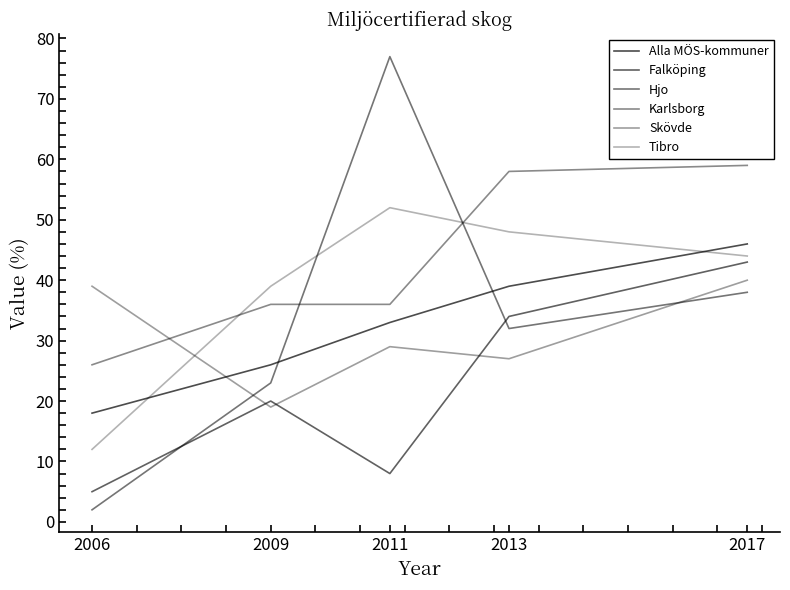

Does the chart have visible grid lines?

No